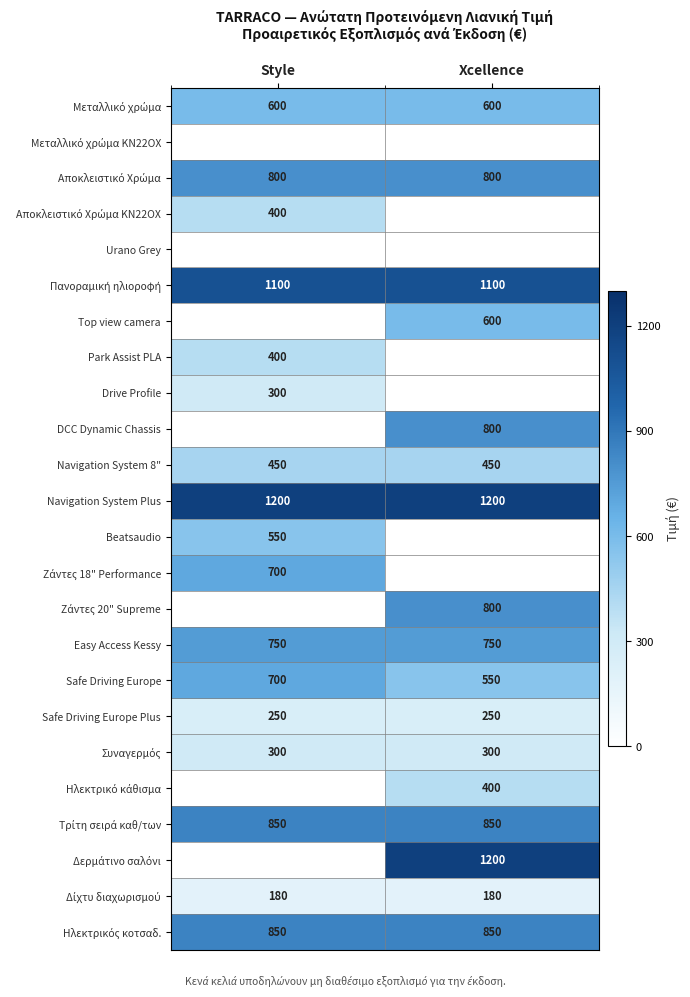

Is the value of Navigation System Plus at Xcellence greater than the value of Navigation System 8" at Style?

Yes